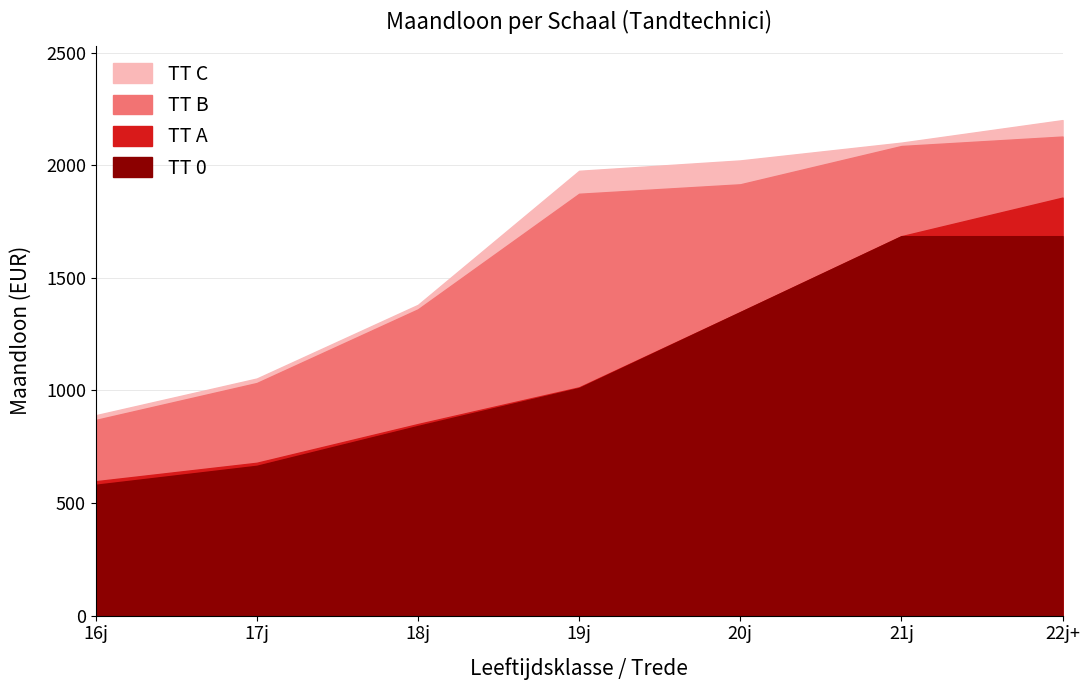

Reading right to left, transcribe all the data shown in this chart.

TT 0: 22j+=1684.8	21j=1684.8	20j=1347.8	19j=1010.9	18j=842.4	17j=665.5	16j=581.2
TT A: 22j+=1856.0	21j=1684.8	20j=1347.8	19j=1014.0	18j=851.0	17j=679.0	16j=597.0
TT B: 22j+=2127.0	21j=2085.0	20j=1915.0	19j=1873.0	18j=1360.0	17j=1033.0	16j=869.0
TT C: 22j+=2200.0	21j=2100.0	20j=2021.0	19j=1975.0	18j=1380.0	17j=1053.0	16j=890.0